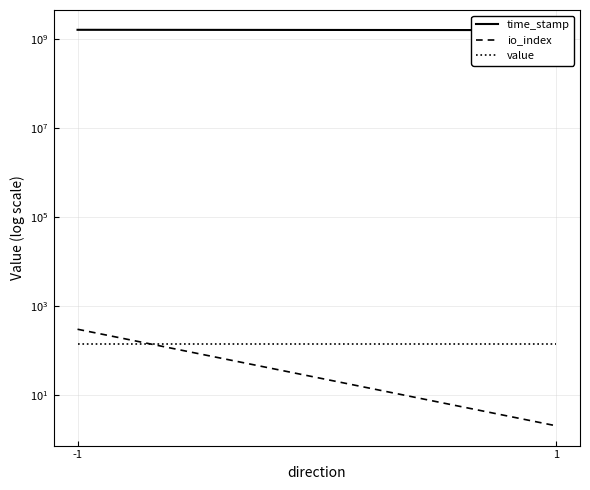

Between -1 and 1, which is larger?

-1